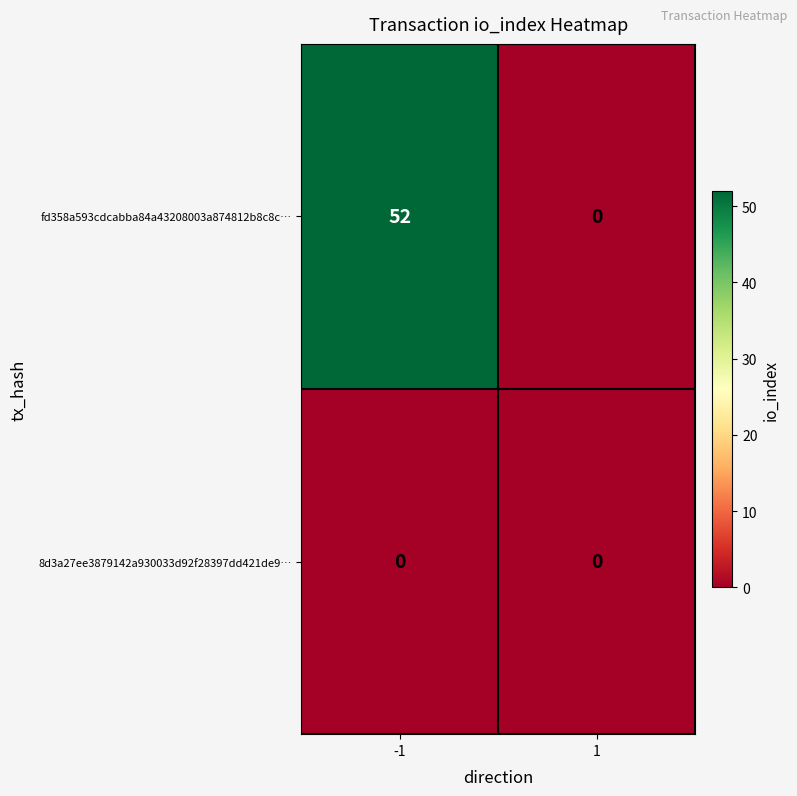

Rank the series at -1 from highest to lowest value.

fd358a593cdcabba84a43208003a874812b8c8c…, 8d3a27ee3879142a930033d92f28397dd421de9…